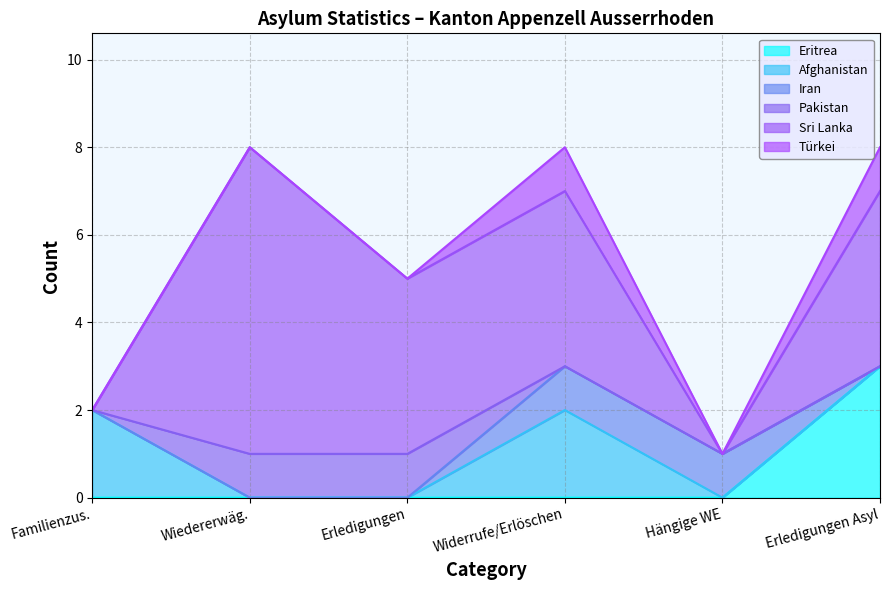

Count the Sri Lanka values in the range 0 to 4.

5